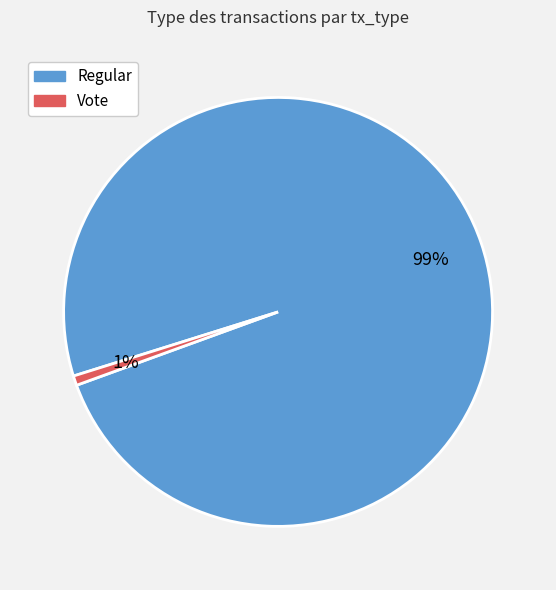

Do Regular and Vote together represent more than half of the pie?

Yes